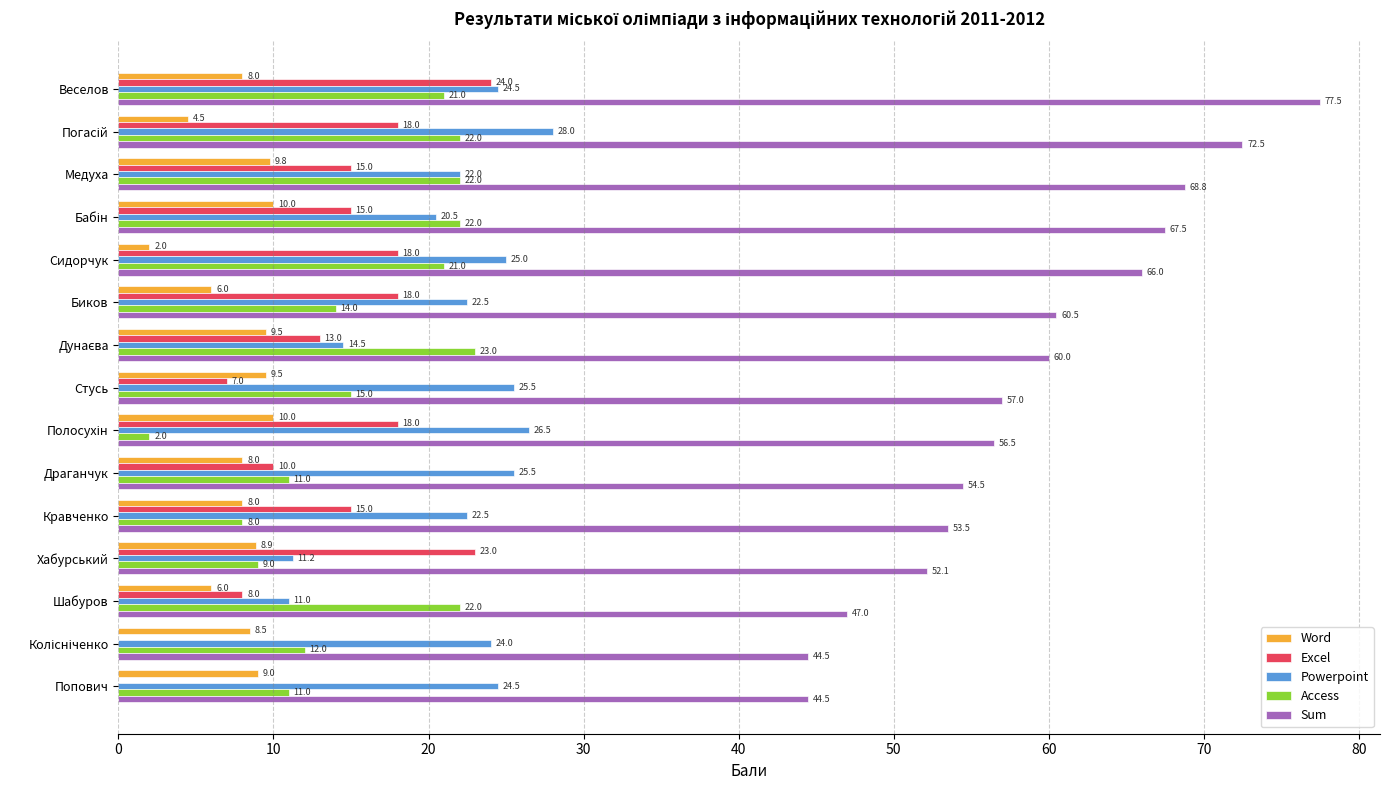

At which category is the sum across all series the highest?

Веселов